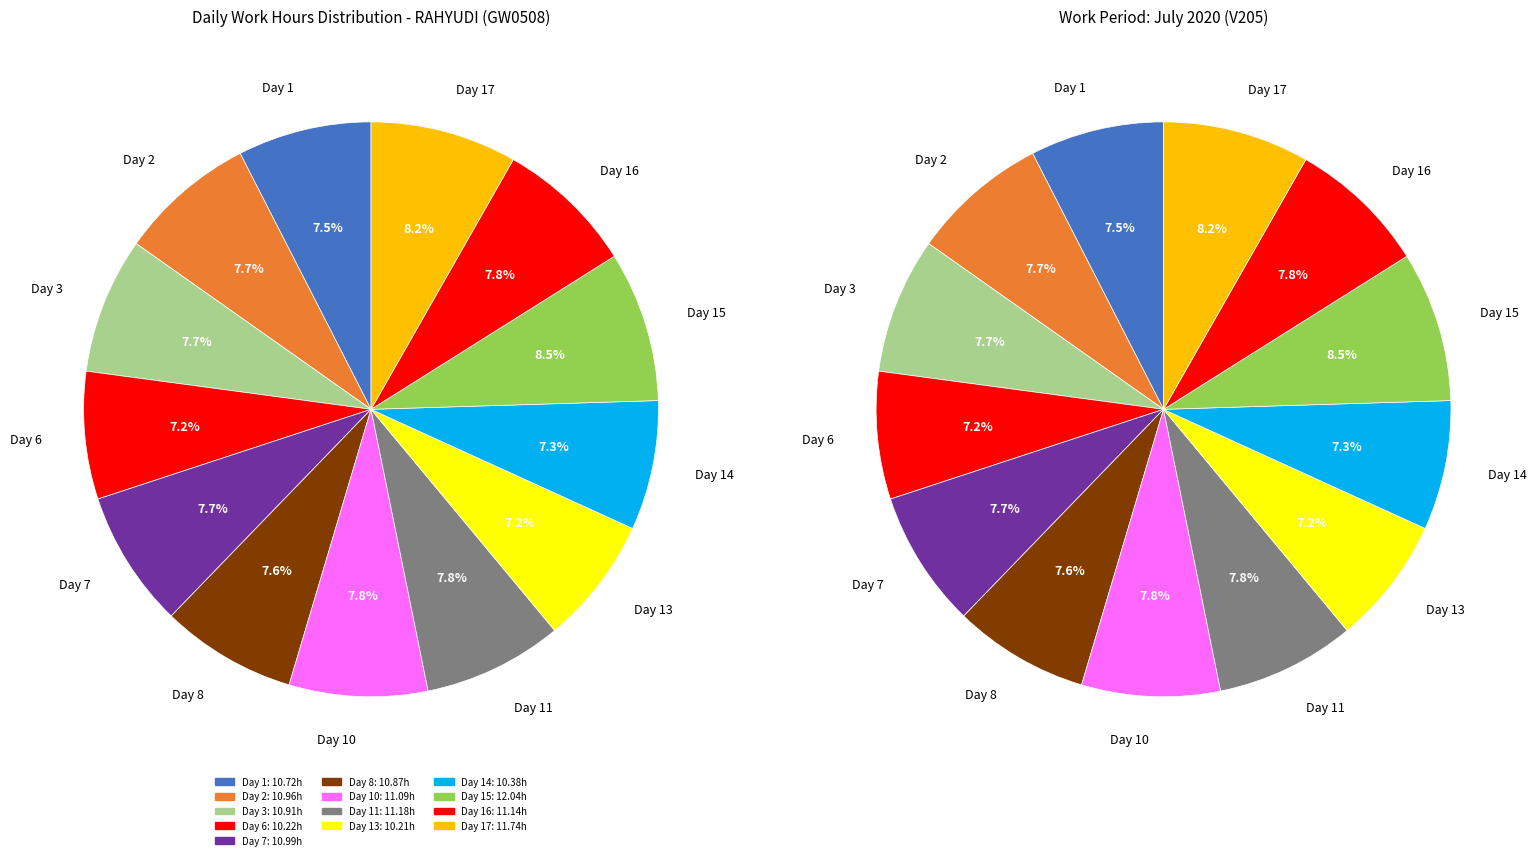

To the nearest percent, what portion does Day 3 represent?

8%